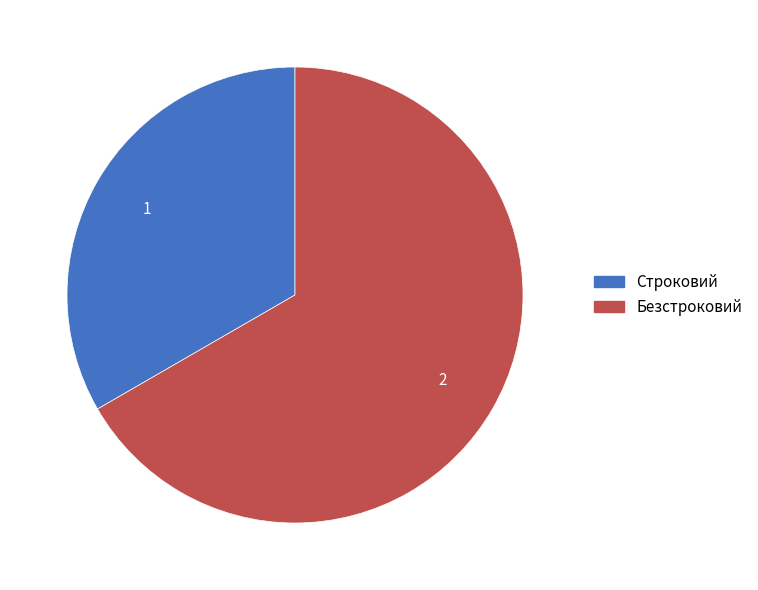

True or false: Строковий accounts for 47% of the total.

False